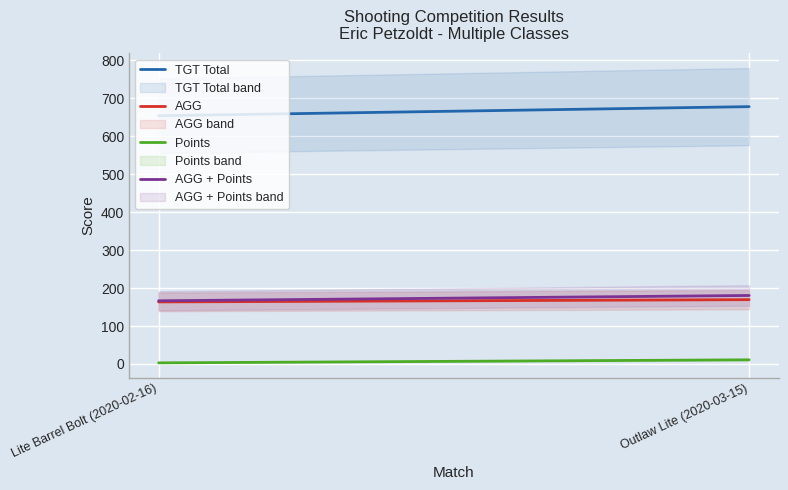

Rank the categories by TGT Total value from lowest to highest.

Lite Barrel Bolt (2020-02-16), Outlaw Lite (2020-03-15)